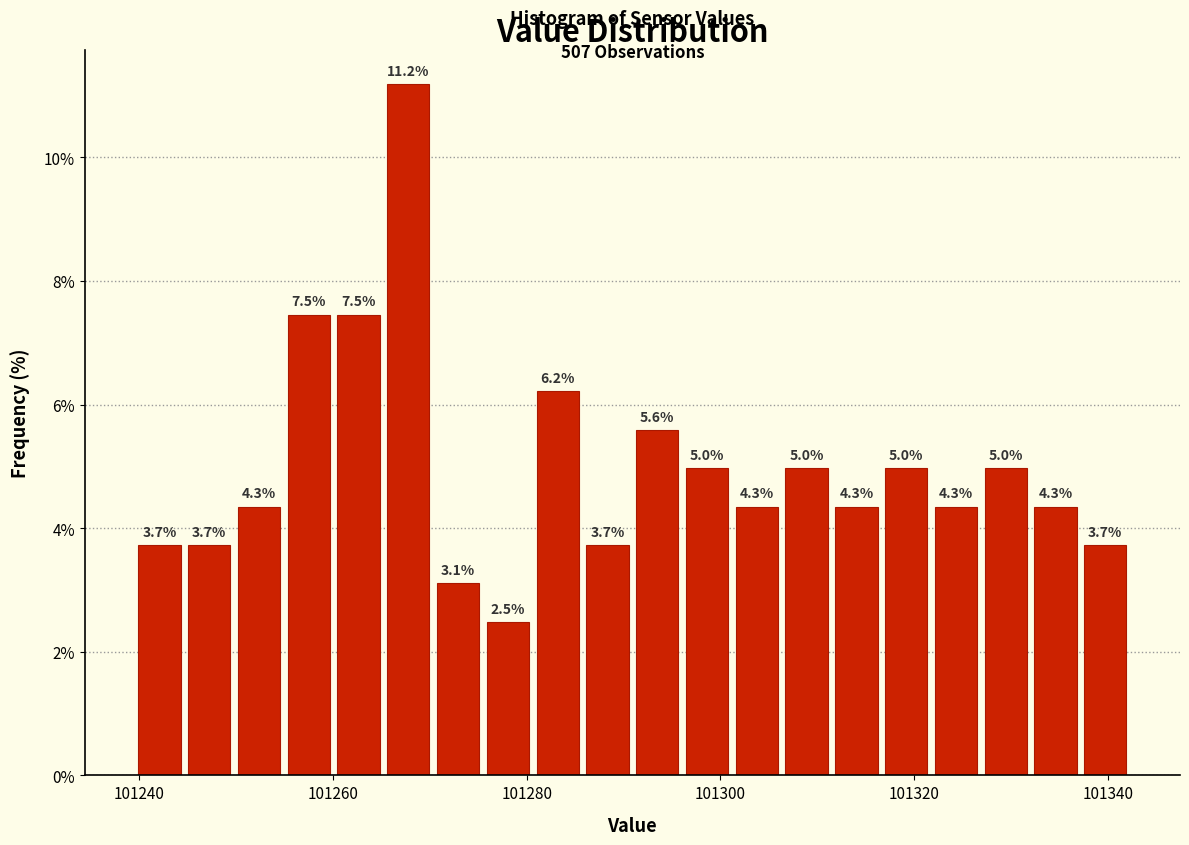

Around what value on the x-axis is the tallest bar? Give the approximate position of its centre, as read against the axis.

101268